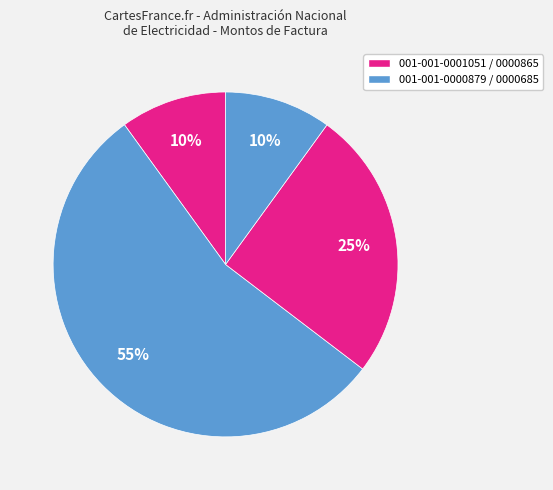

Which category has the biggest portion of the pie?

001-001-0000879